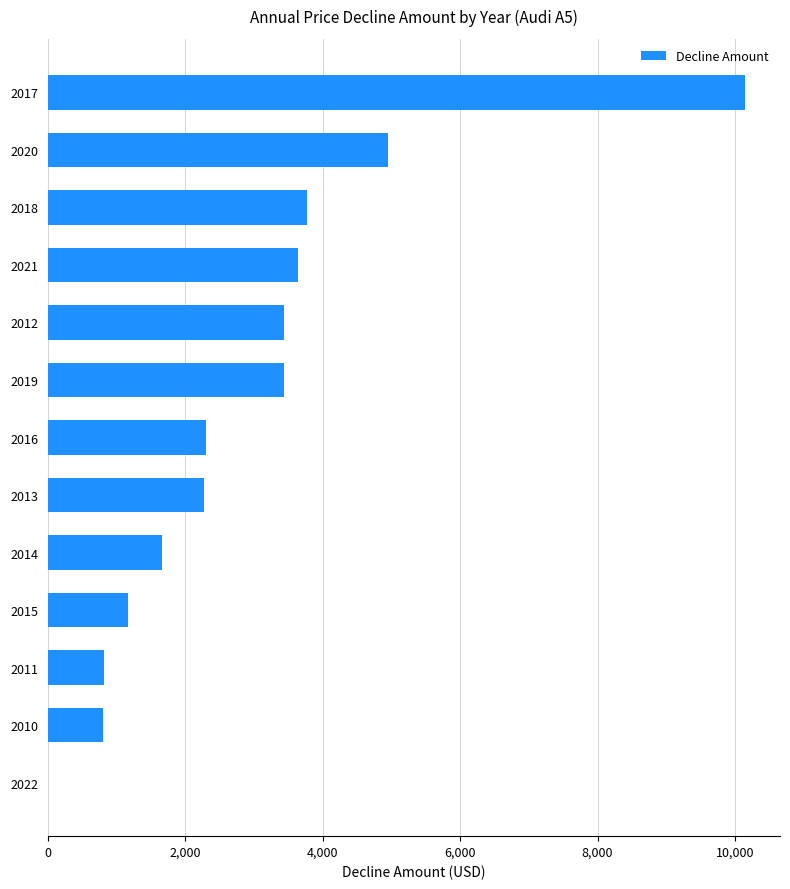

Where is the data nearest to the value 5073?

2020